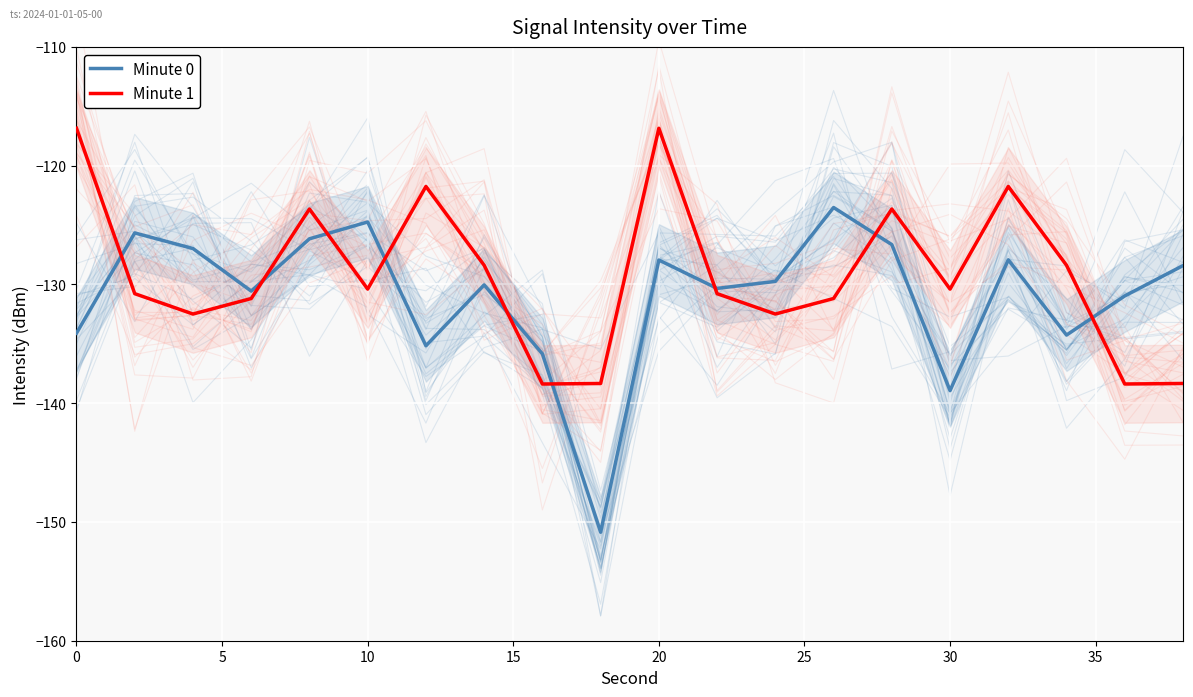

Is this an area chart (filled region under the line)?

No